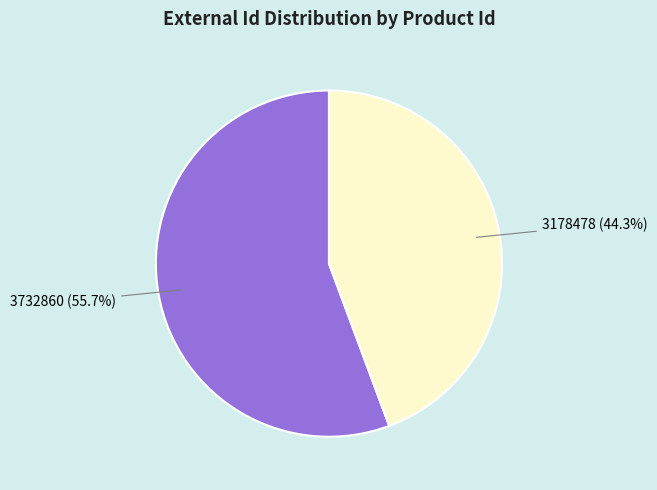

Does any single category account for the majority?

Yes